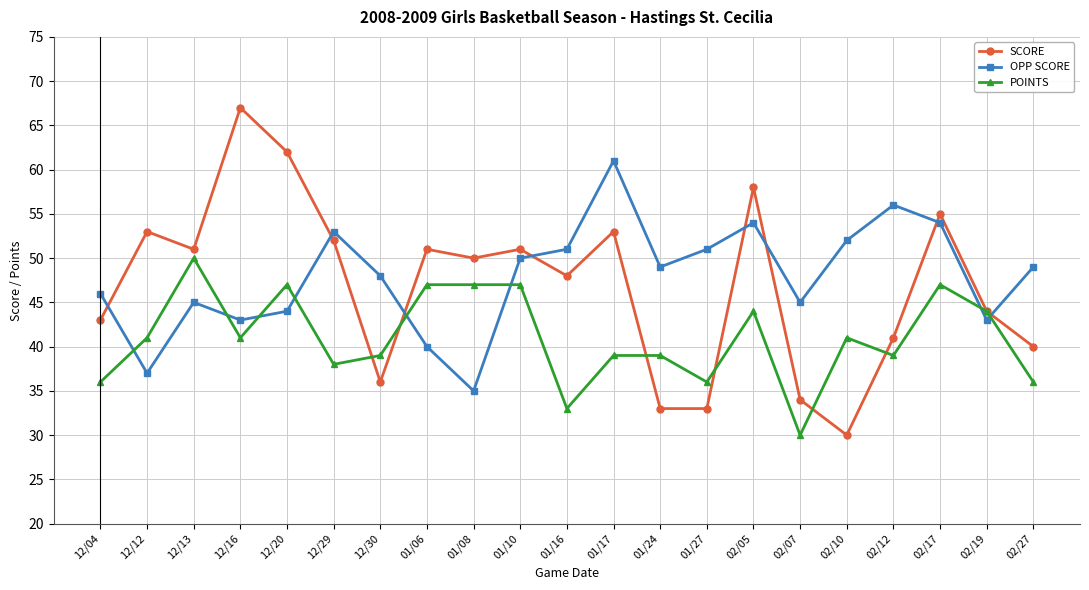

In OPP SCORE, how many points are lower than both neighbors (excluding endpoints)?

6